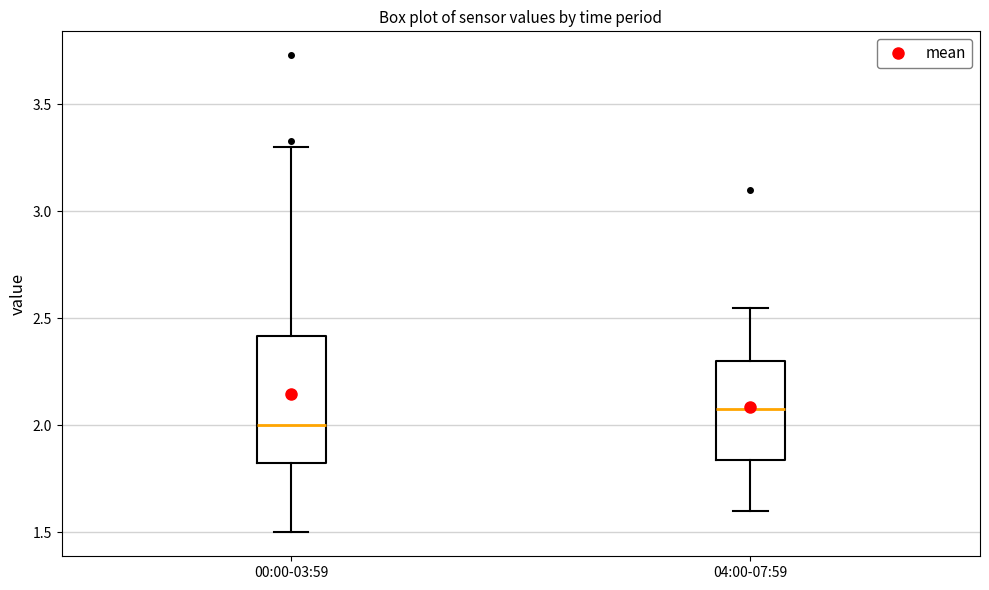

Which box's median line is the highest?

04:00-07:59